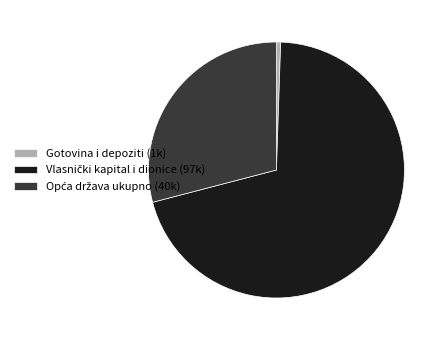

Which category has the smallest portion of the pie?

Gotovina i depoziti (1k)